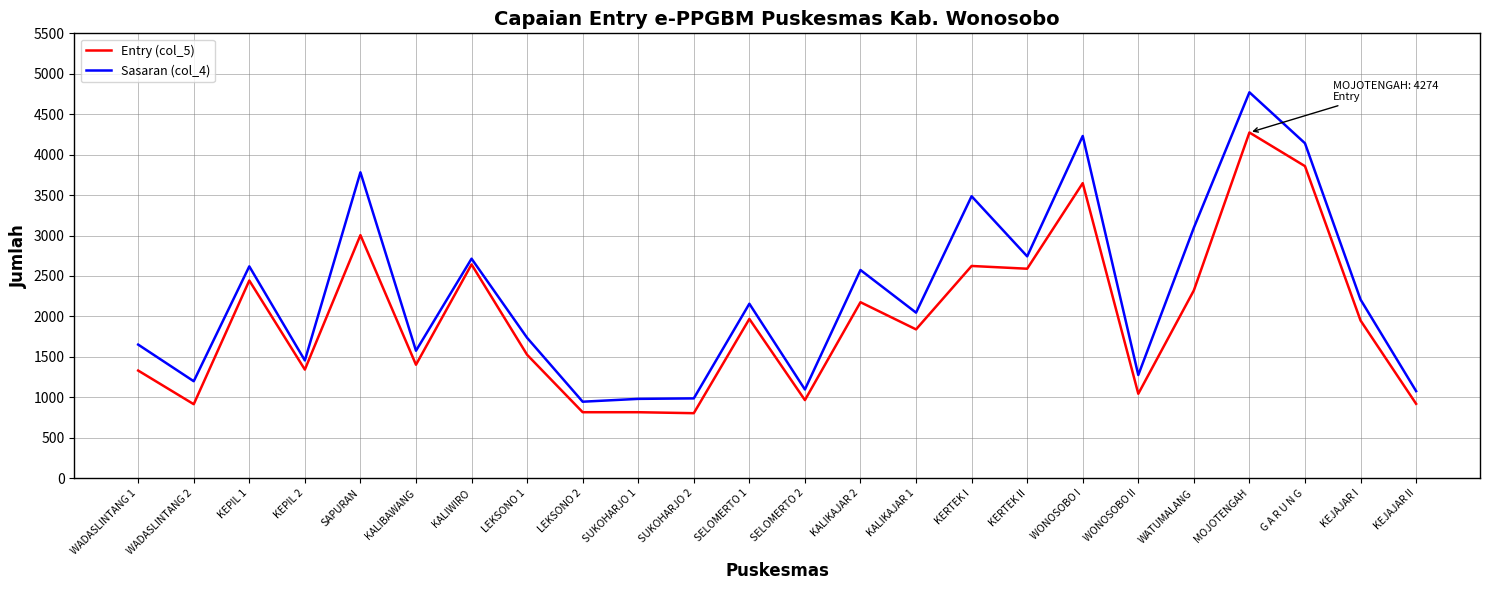

True or false: Entry (col_5) has a value of 6246 at G A R U N G.

False